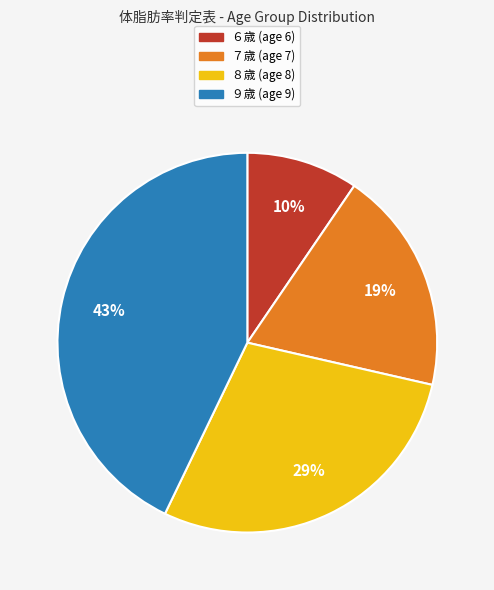

Count the number of slices in the pie.

4